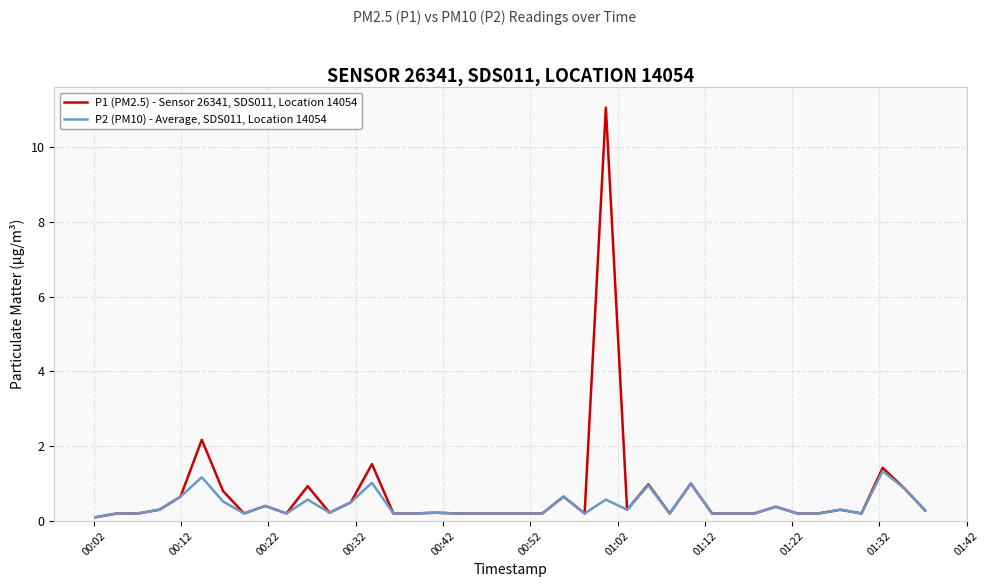

Does the chart have visible grid lines?

Yes